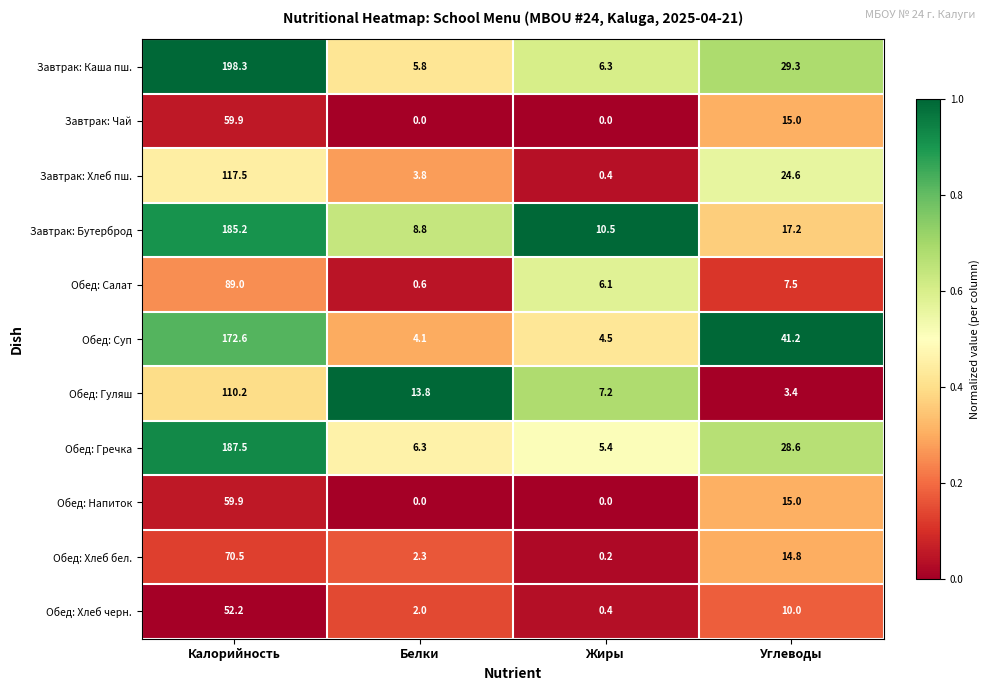

What is the sum of all Завтрак: Каша пш. values?

239.7